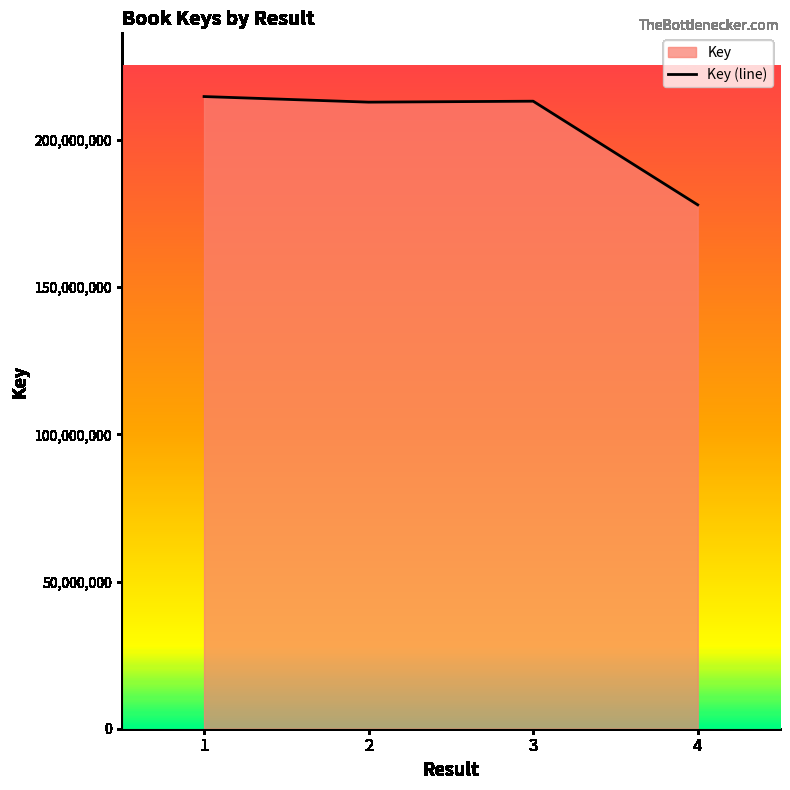

What is the value of the 4th point from the left?

177979794